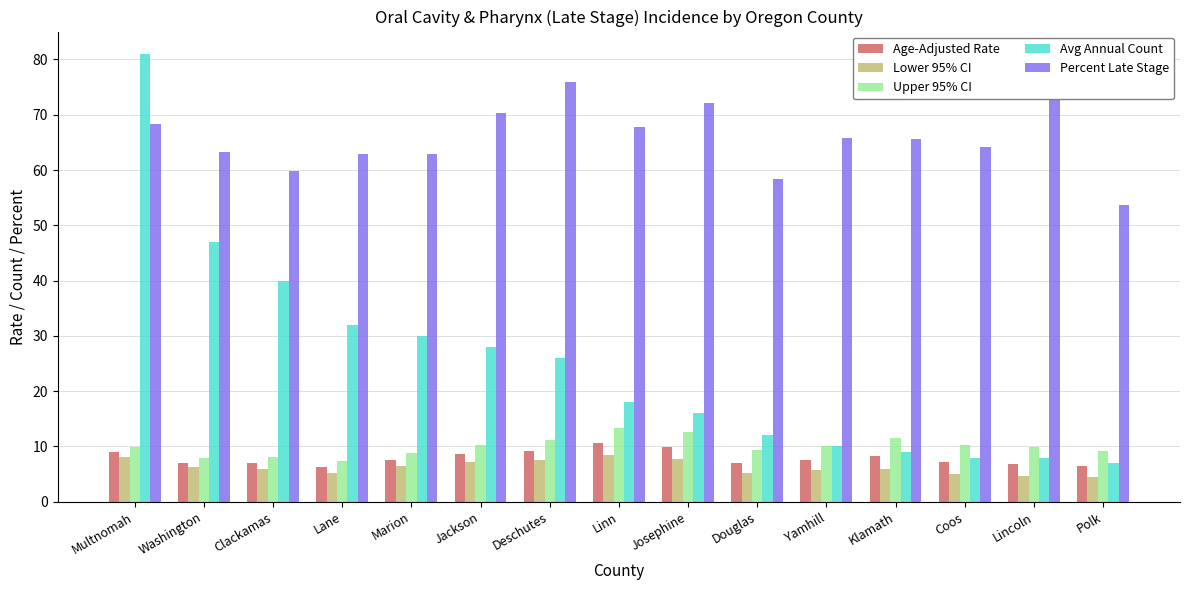

What is the total value across all series at Yamhill?

99.2